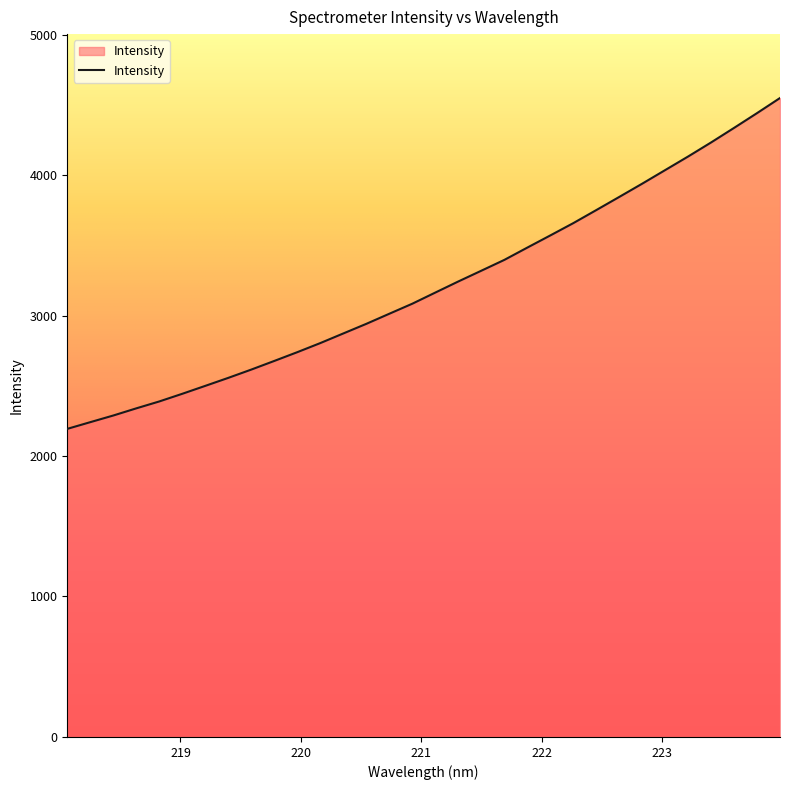

What is the smallest value displayed?

2193.2